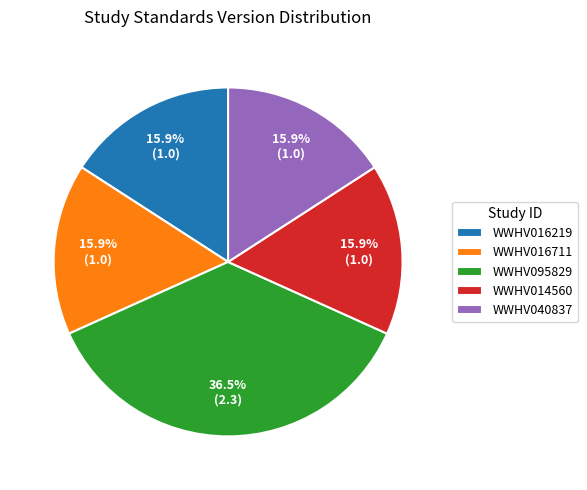

Is the sum of WWHV016711 and WWHV095829 greater than half?

Yes